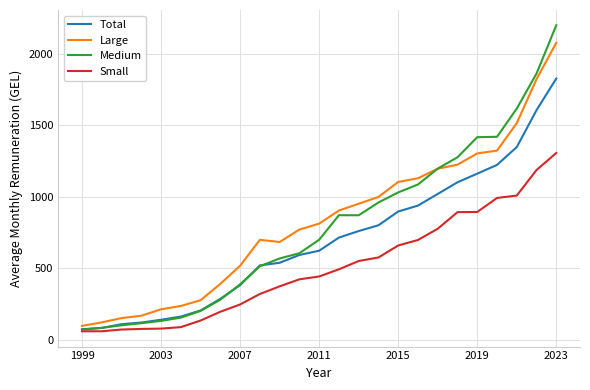

What is the smallest value displayed?

58.8